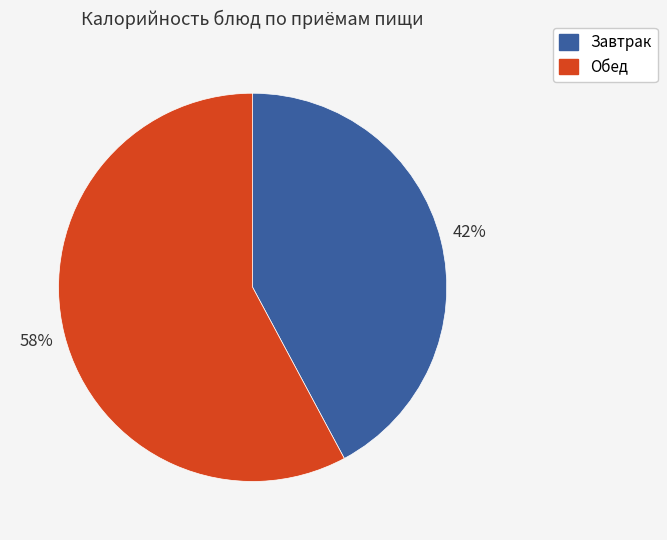

Is there a majority slice in this chart?

Yes